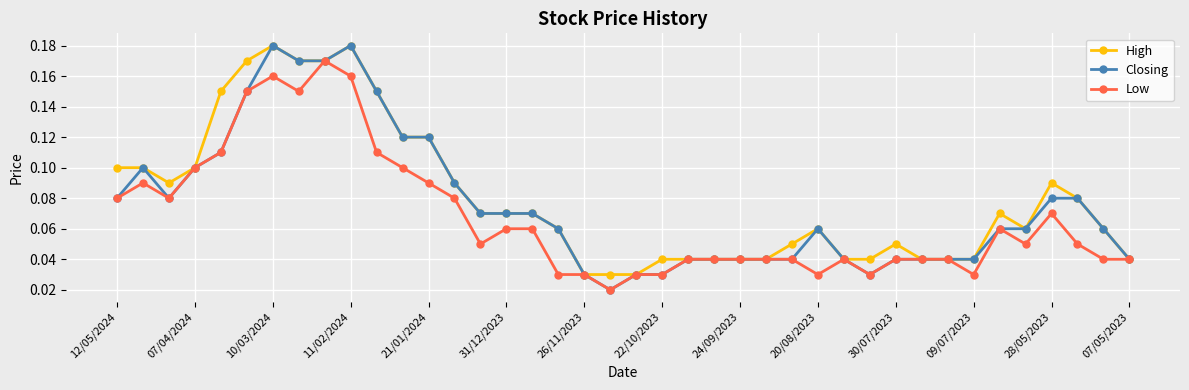

True or false: Closing has more than 0 interior local peaks.

True